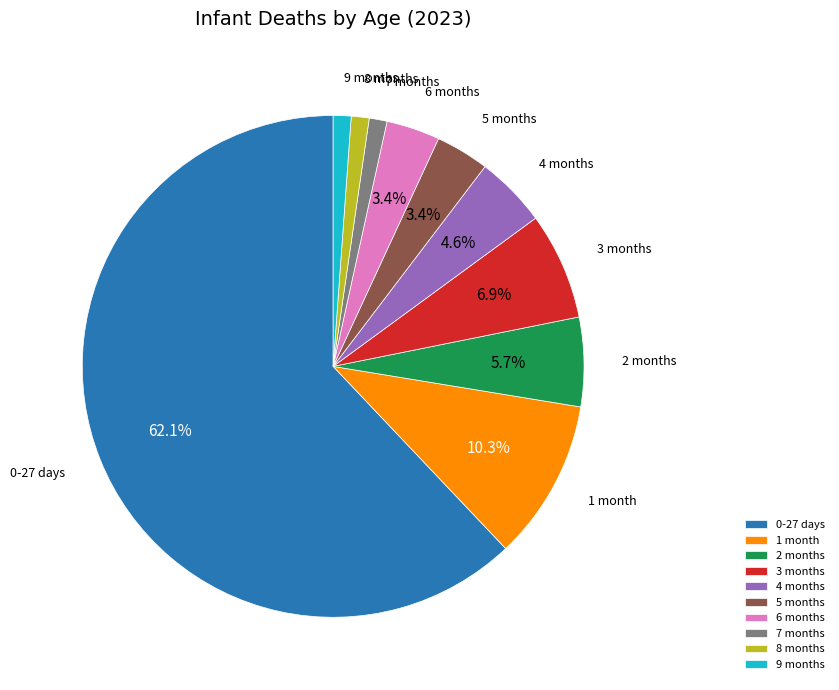

Does 0-27 days account for over 50% of the chart?

Yes